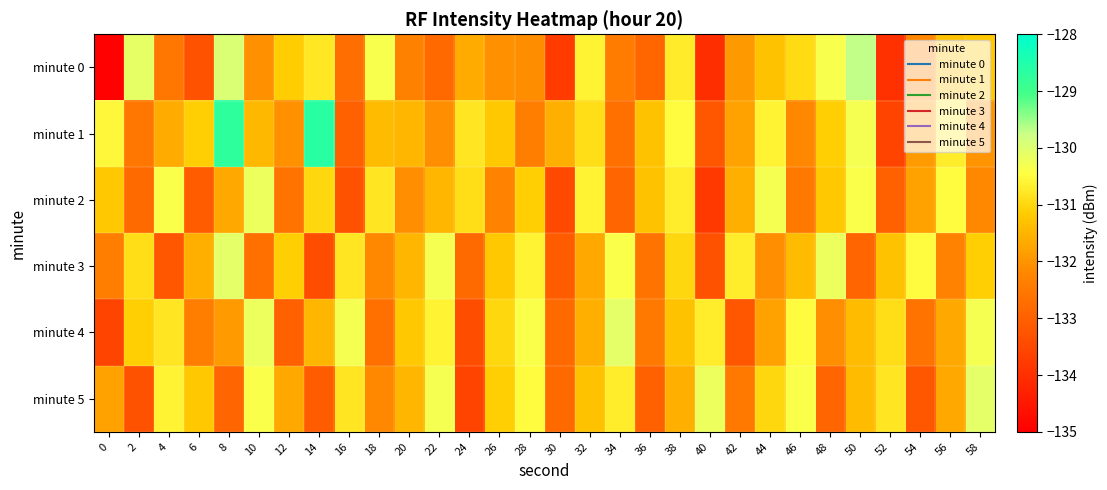

List the series in order of their peak value, highest first.

minute 1, minute 0, minute 3, minute 4, minute 5, minute 2